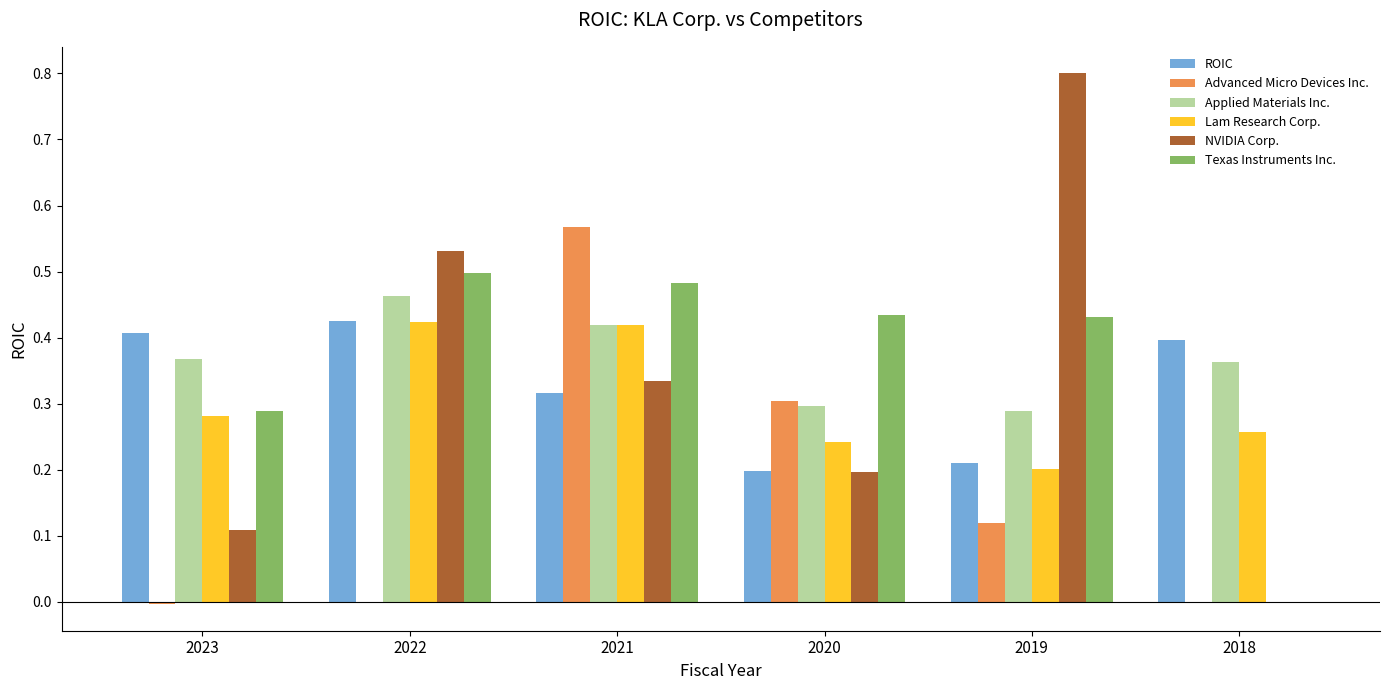

Is the value of NVIDIA Corp. at 2023 greater than the value of Advanced Micro Devices Inc. at 2021?

No